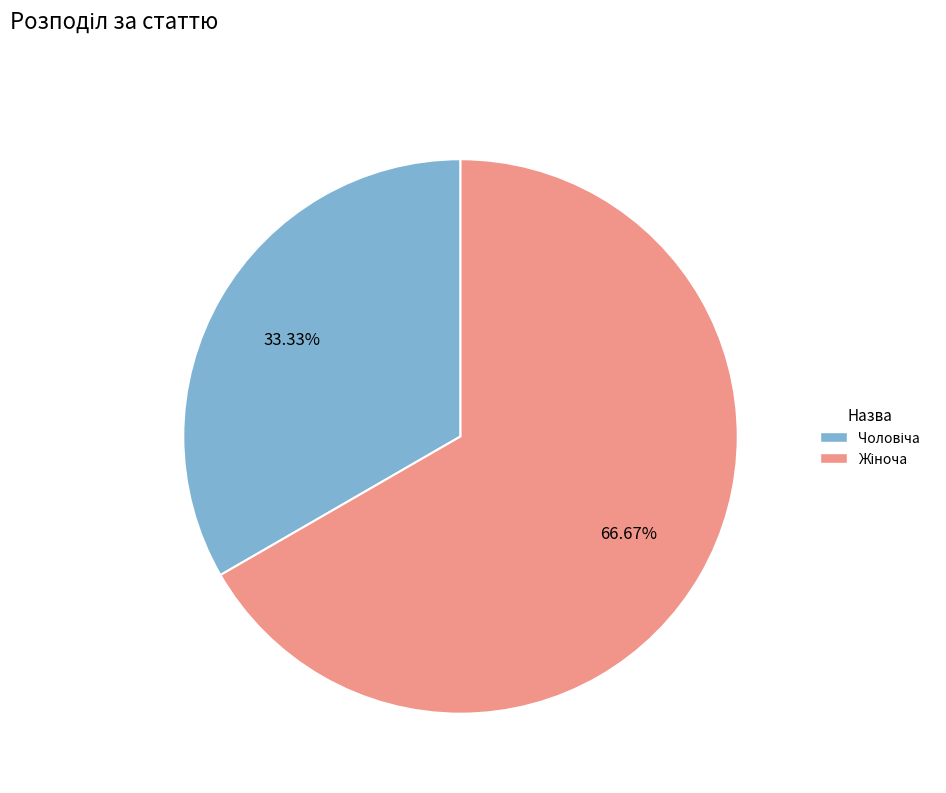

Does any single category account for the majority?

Yes